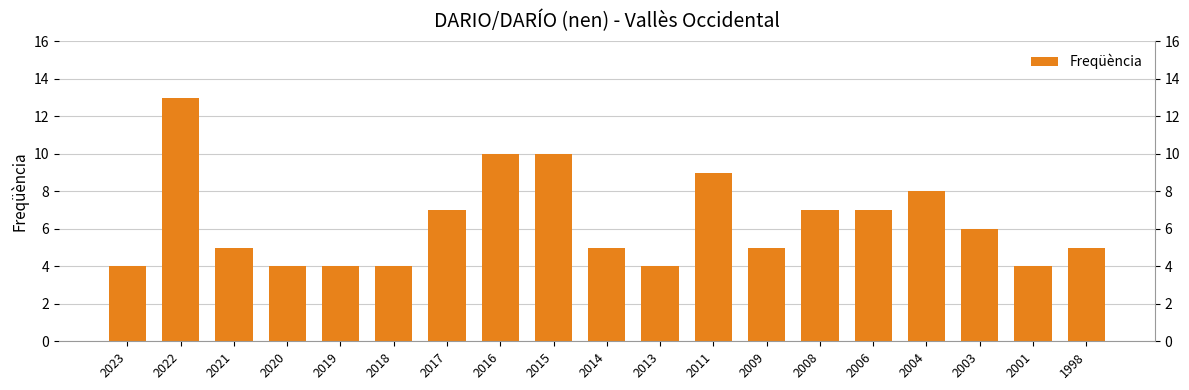

The value at 2009 is 5. True or false?

True